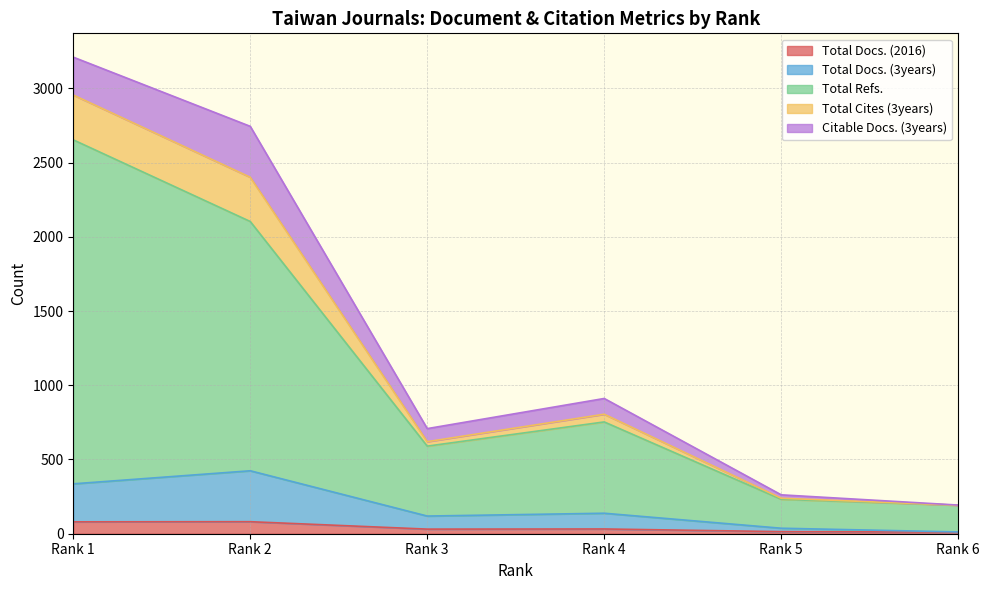

What is the minimum value shown in the chart?

11